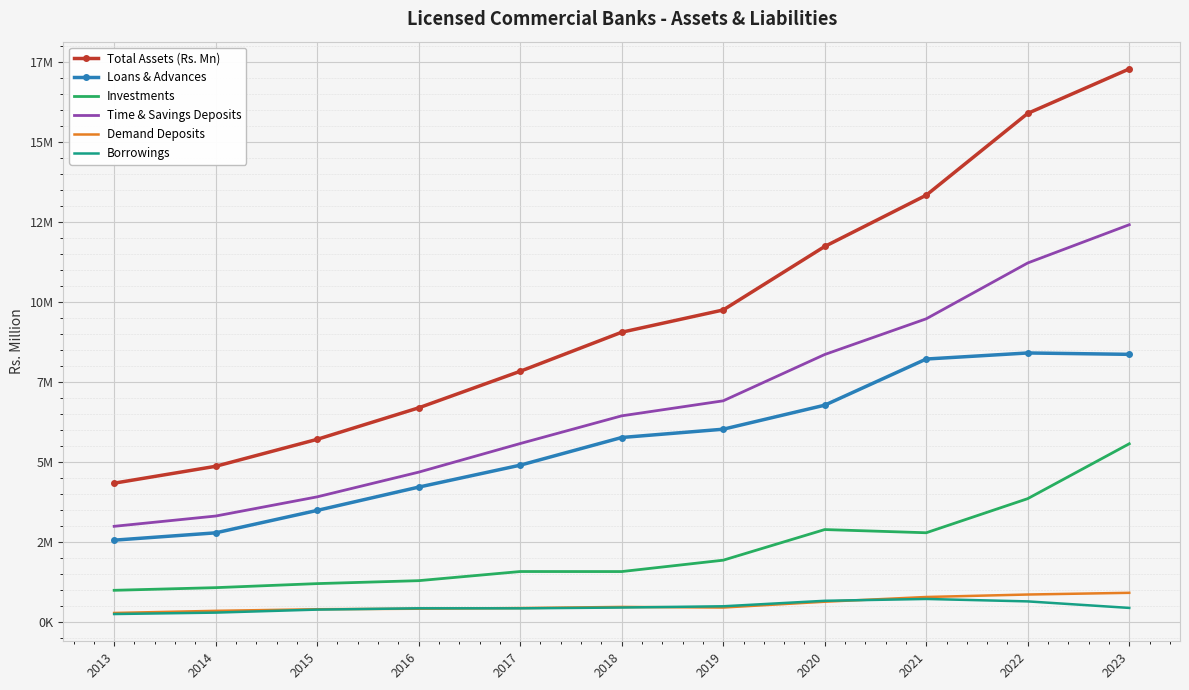

Is the value of Investments at 2016 greater than the value of Loans & Advances at 2013?

No